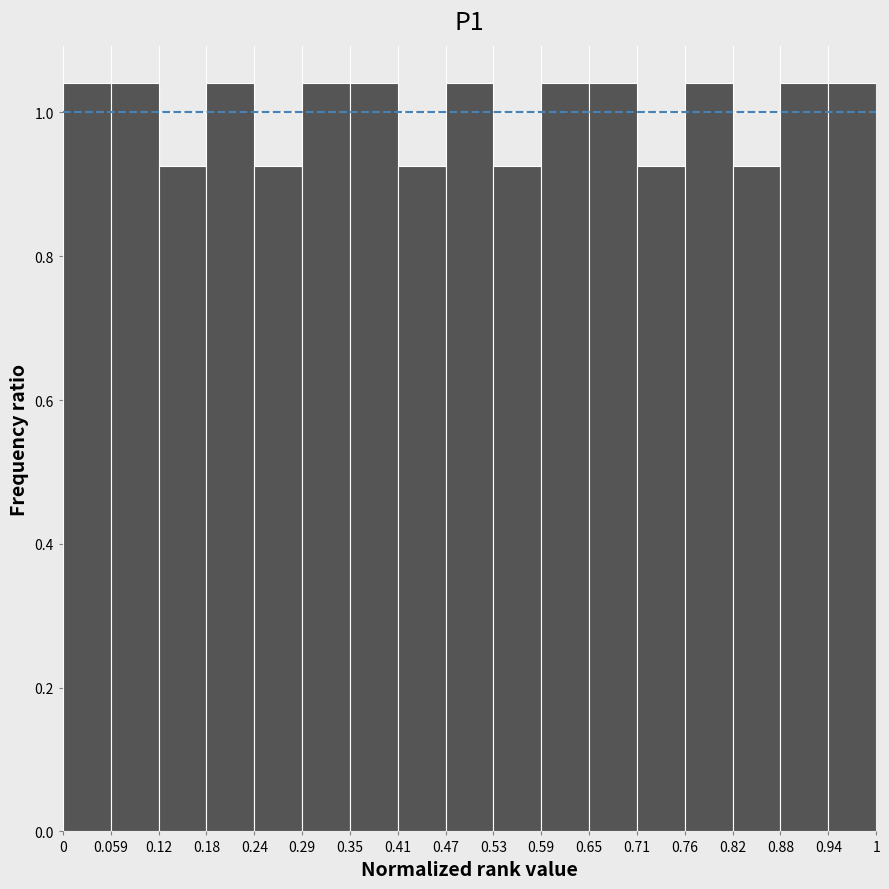

Reading left to right, list every bar in this chart as the range it spans on the x-axis followed by its height. The values are not printed on the chart, so give them approximately, as read against the axis.

0 to 0.059: 1.04
0.059 to 0.12: 1.04
0.12 to 0.18: 0.92
0.18 to 0.24: 1.04
0.24 to 0.29: 0.92
0.29 to 0.35: 1.04
0.35 to 0.41: 1.04
0.41 to 0.47: 0.92
0.47 to 0.53: 1.04
0.53 to 0.59: 0.92
0.59 to 0.65: 1.04
0.65 to 0.71: 1.04
0.71 to 0.76: 0.92
0.76 to 0.82: 1.04
0.82 to 0.88: 0.92
0.88 to 0.94: 1.04
0.94 to 1: 1.04